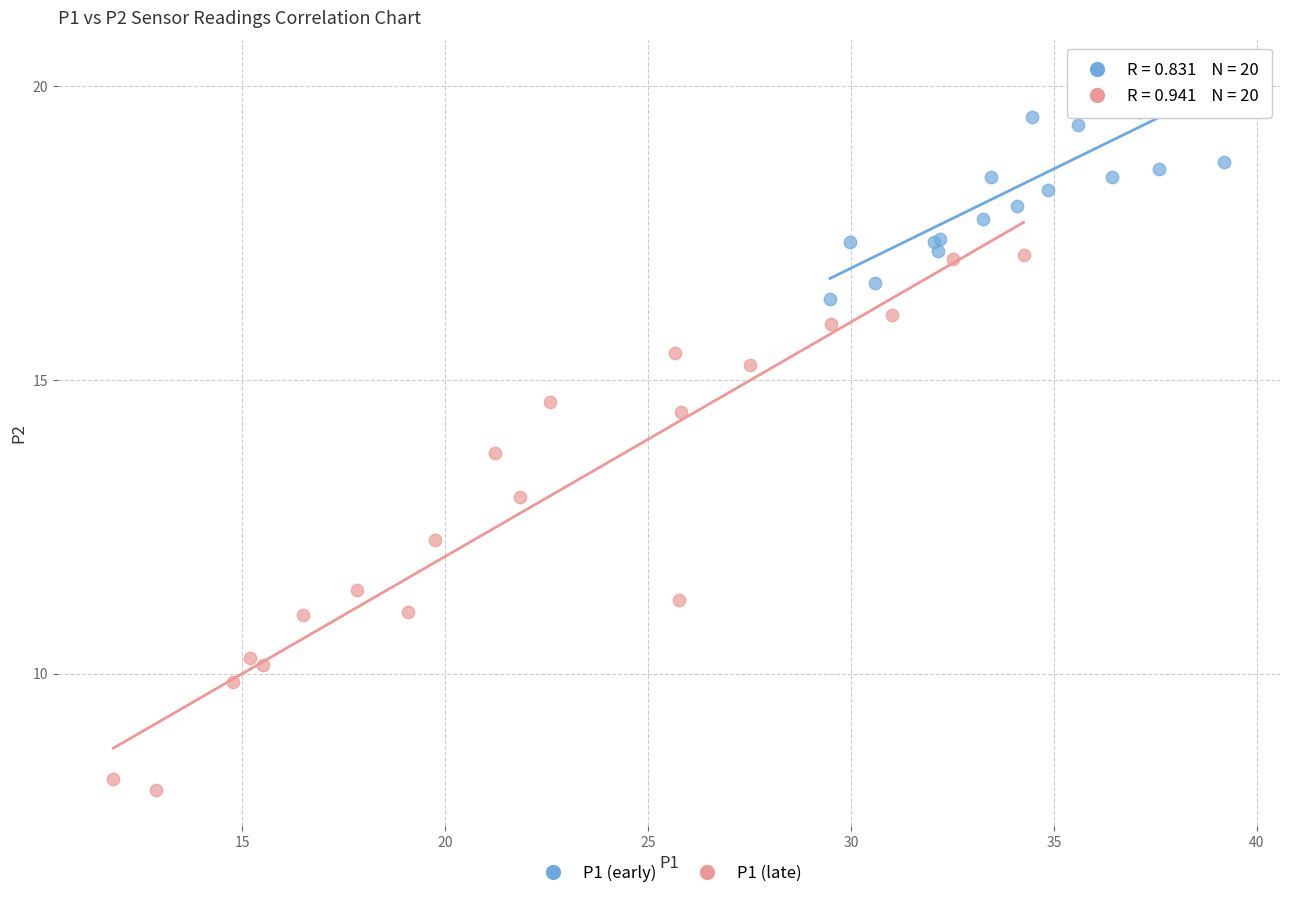

Which series reaches the minimum Y coordinate?

P1 (late)